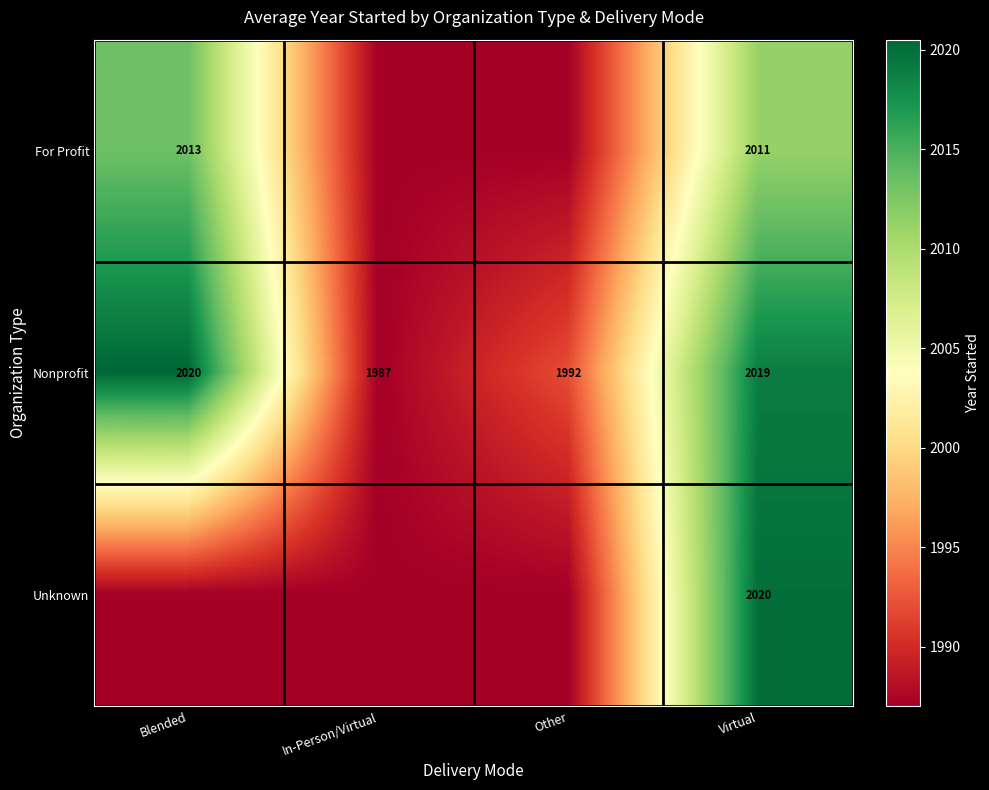

Read the Nonprofit value at Virtual, to the nearest 5.

2020